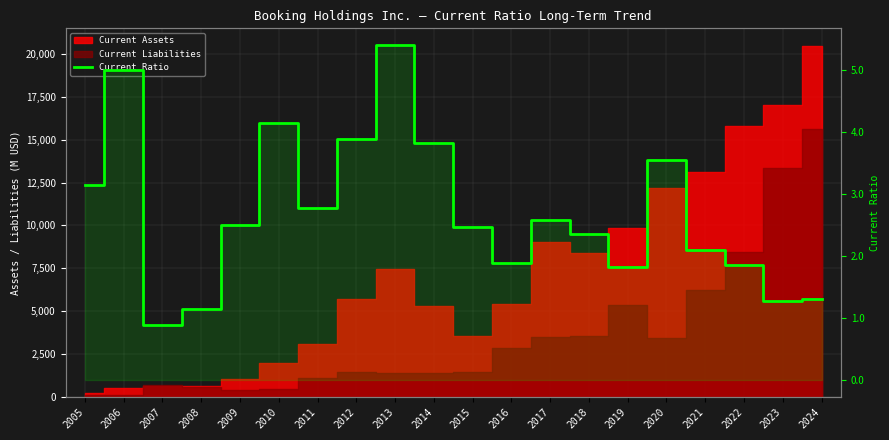

Count the number of values greater than 2.

13